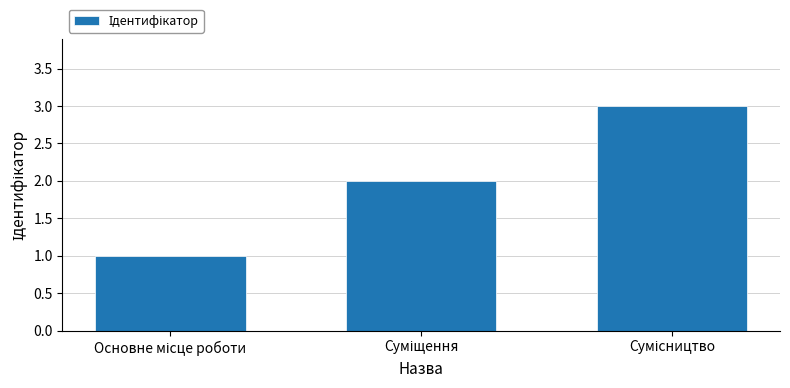

What is the average value?

2